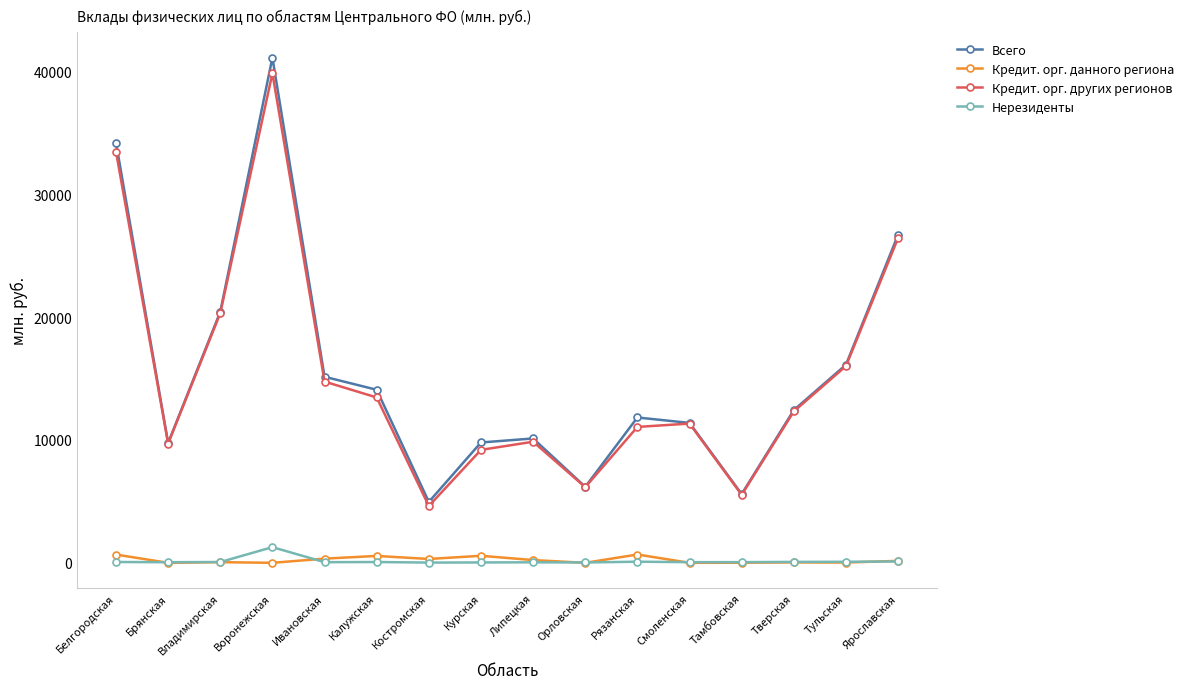

What is the total value across all series at Владимирская?

40858